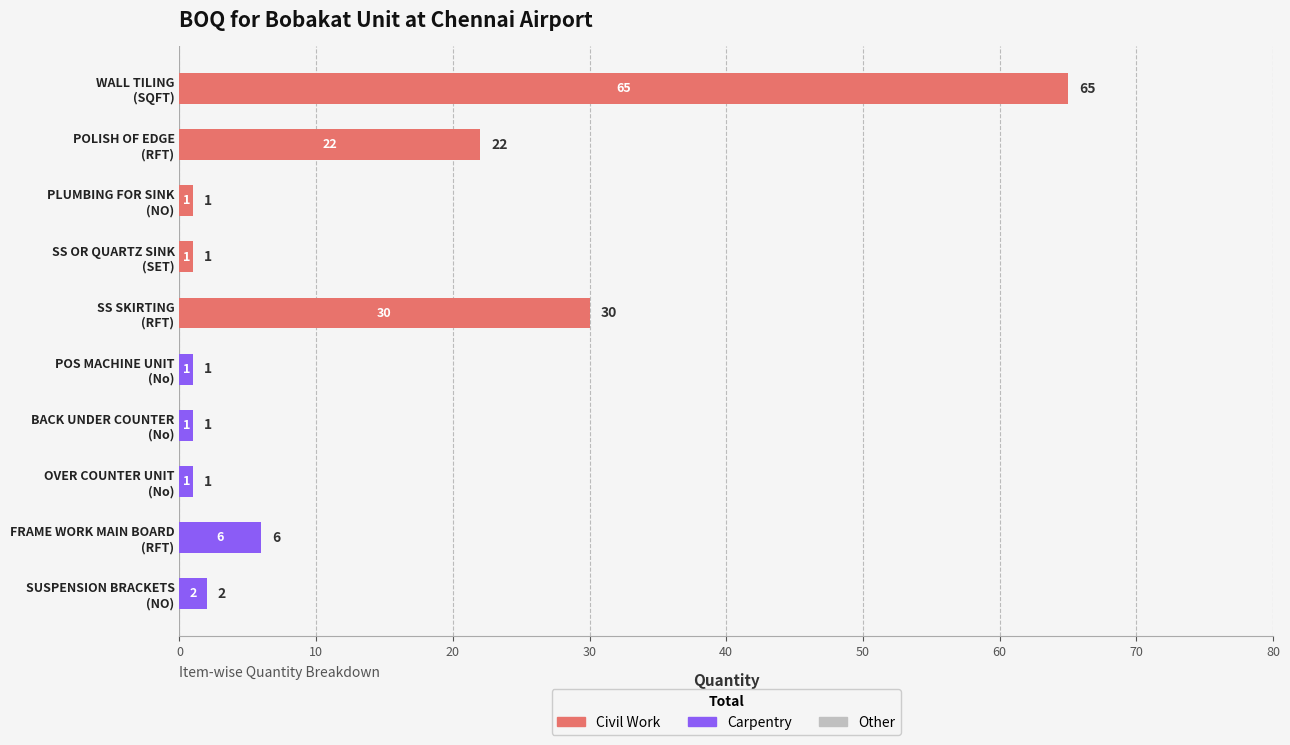

How many categories are shown in the chart?

10